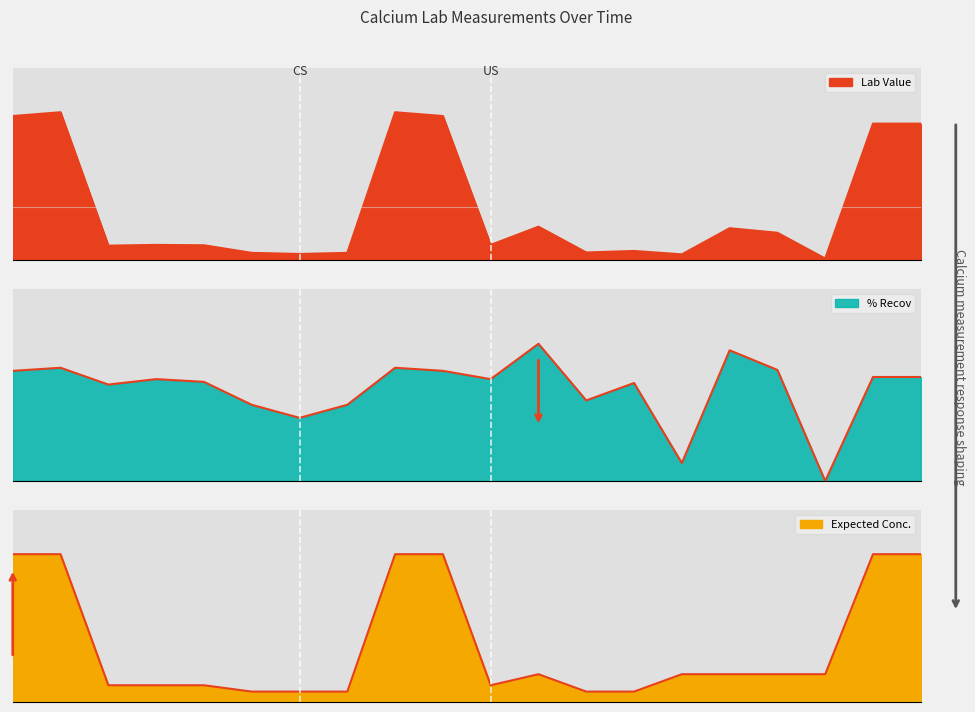

True or false: % Recov has a value of 1.3 at 1985-11-26.

False